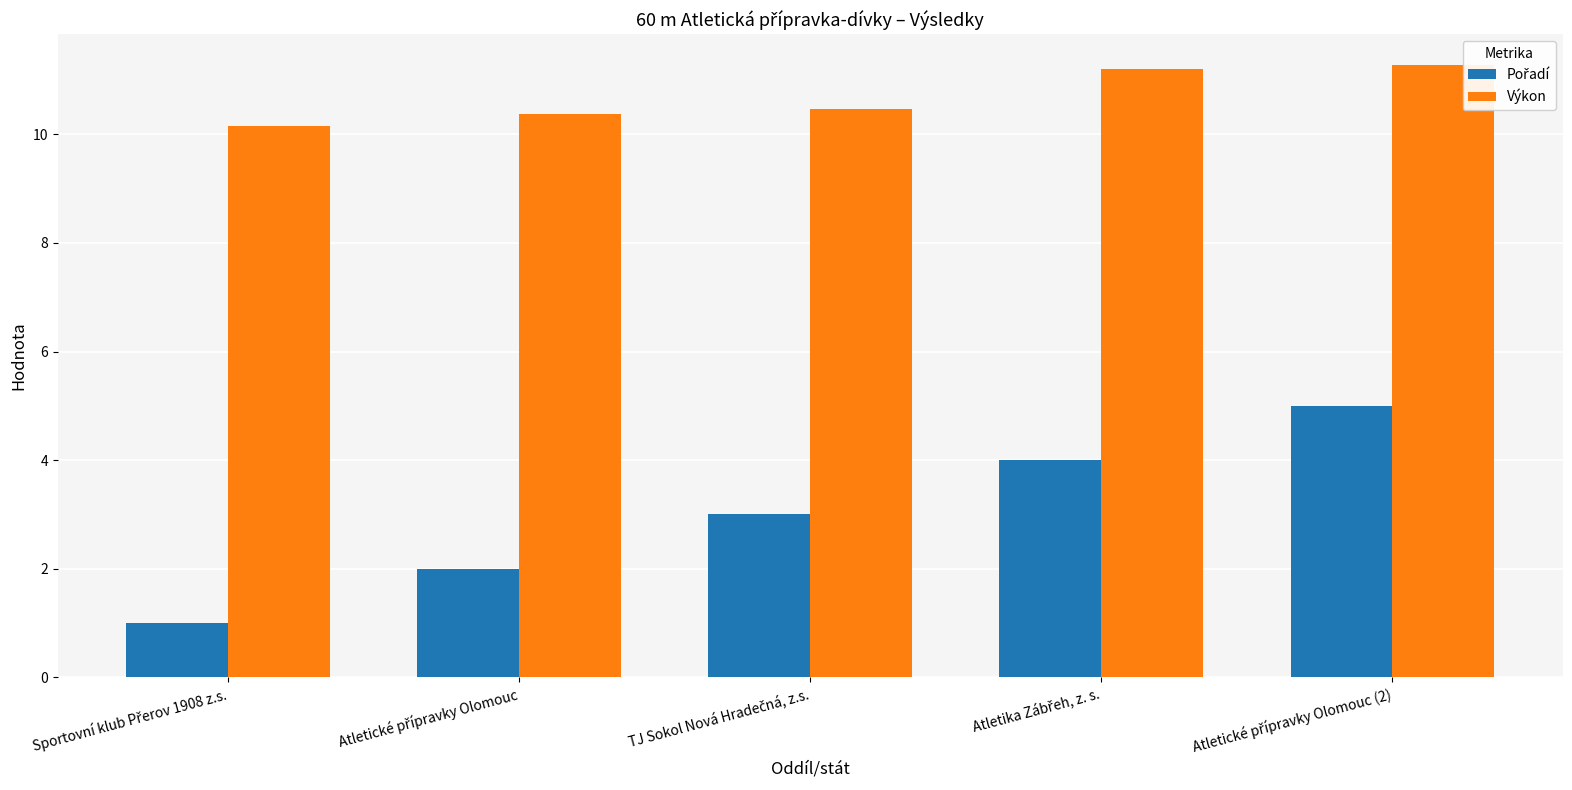

What is the smallest value displayed?

1.0